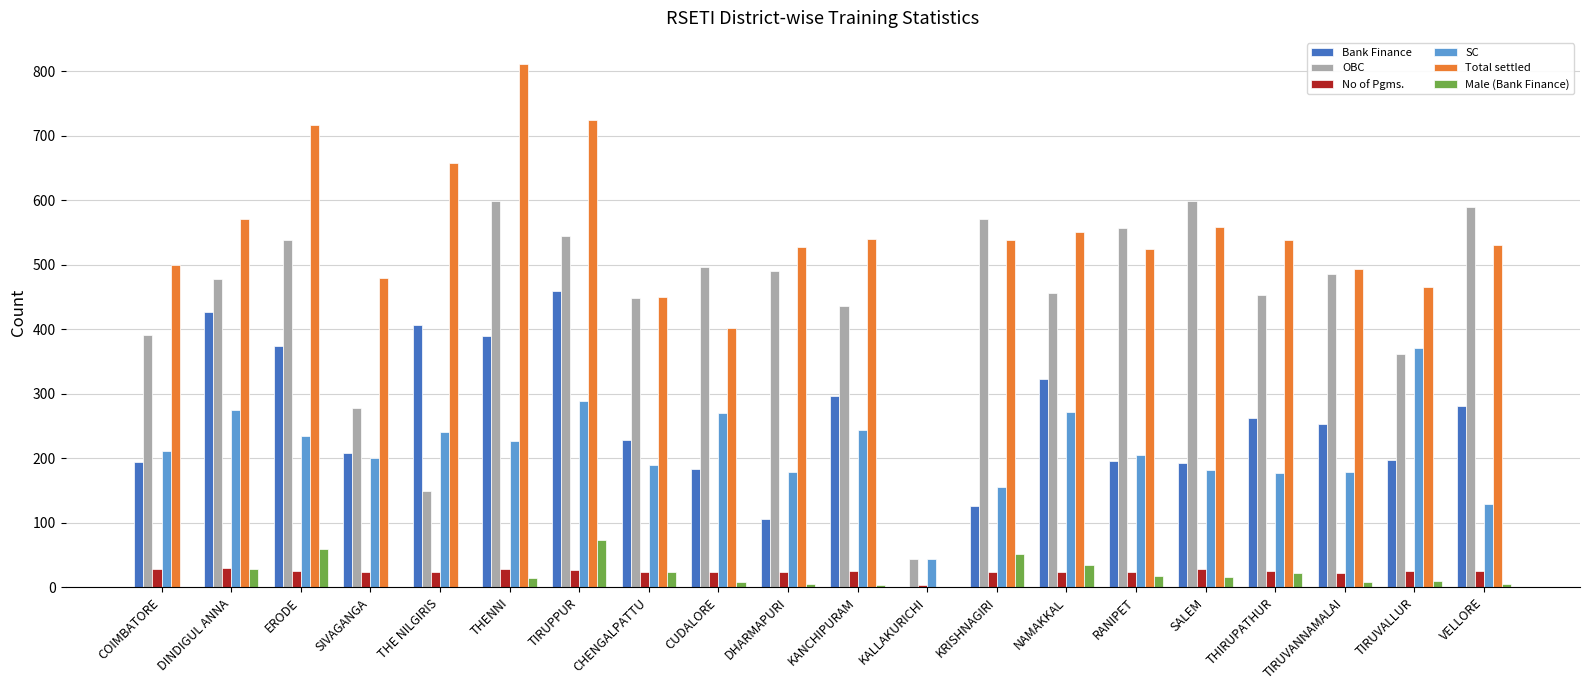

The Total settled series shows 525 at RANIPET. True or false?

True